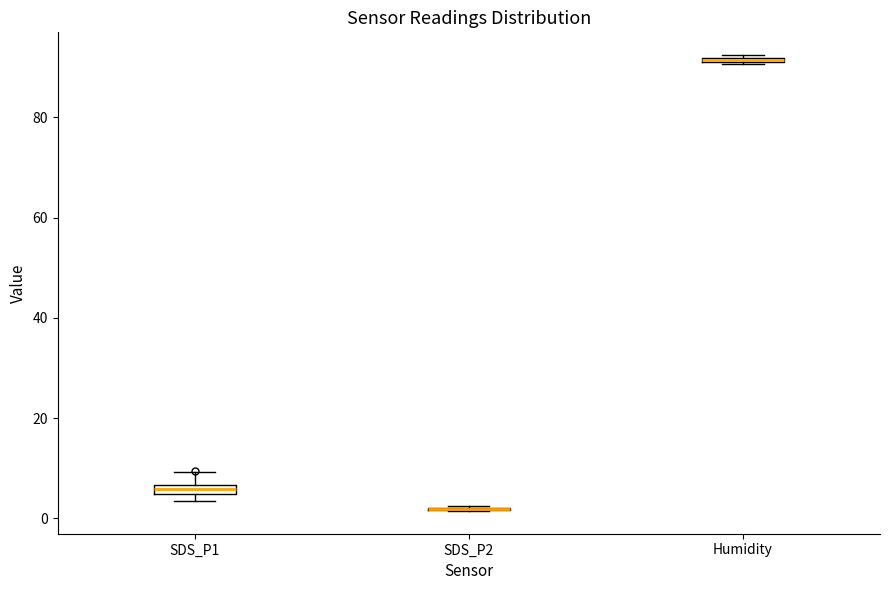

Where is the lower edge of the box for Humidity on the y-axis? The values are not printed on the chart, so give them approximately, as read against the axis.

90